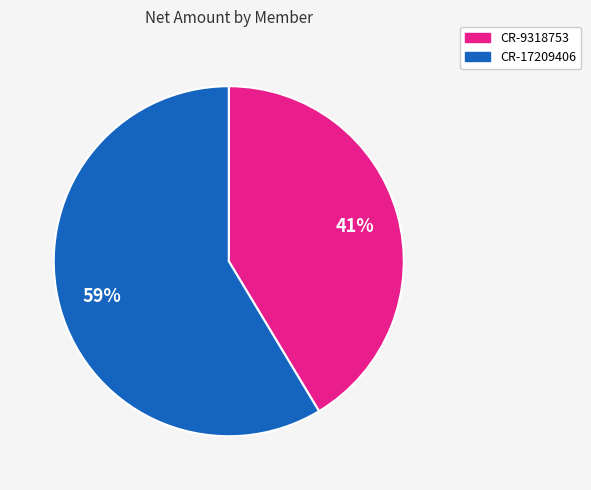

Approximately how many times larger is the value at CR-17209406 compared to CR-9318753?

1.4